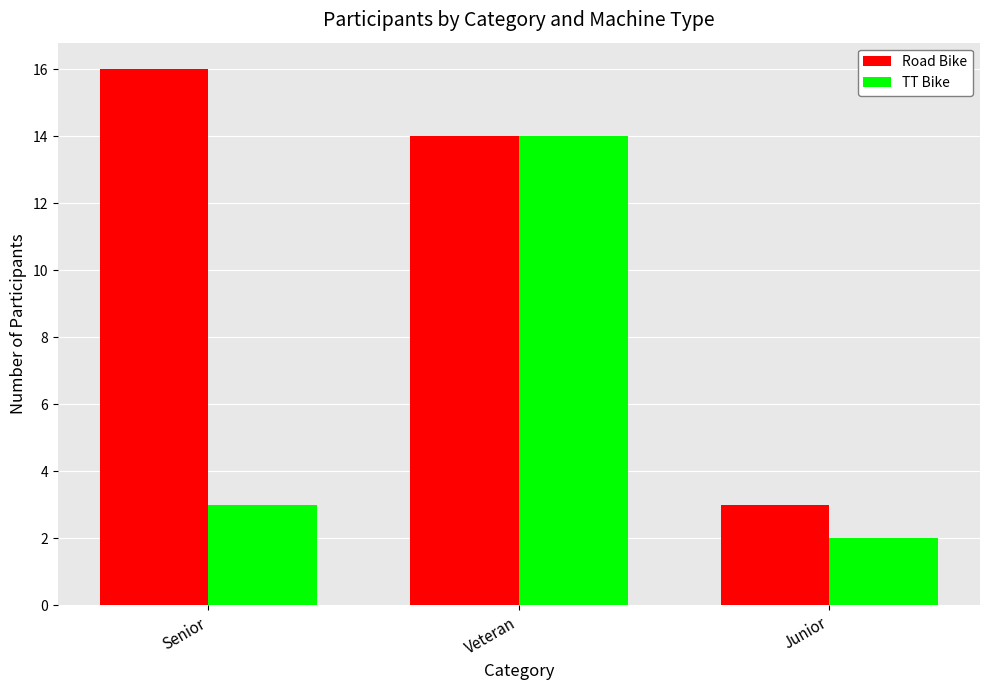

Which series has the largest total across all categories?

Road Bike